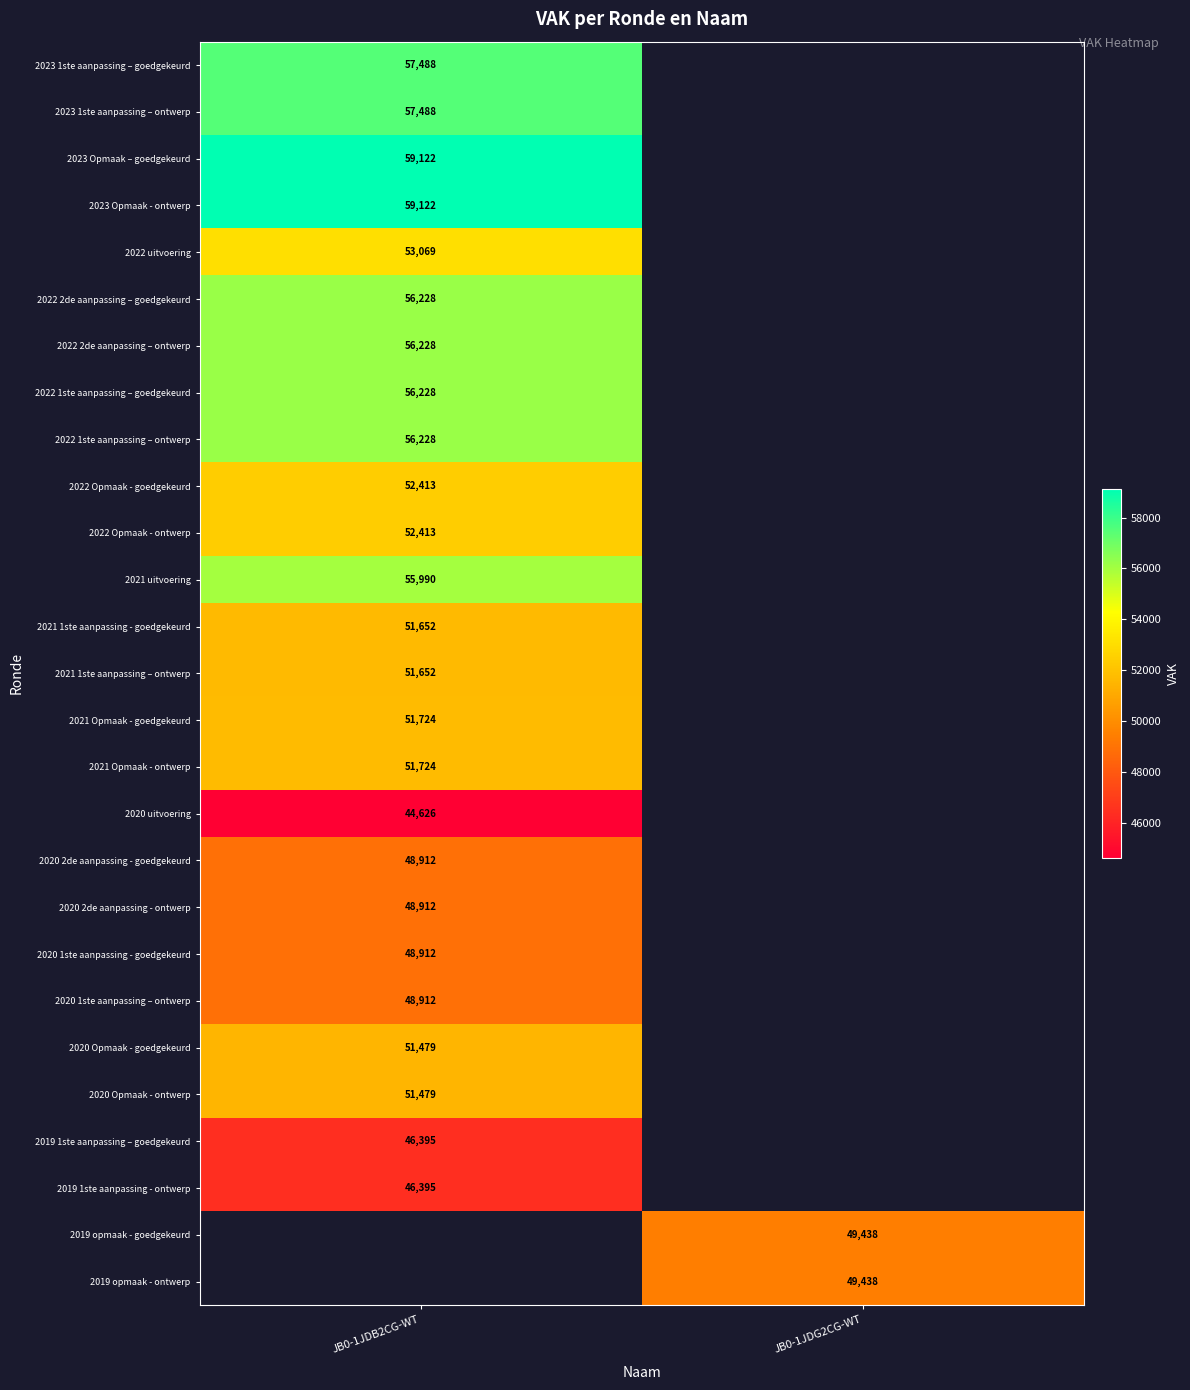

The value of 2019 opmaak - ontwerp at JB0-1JDG2CG-WT is 66073. True or false?

False